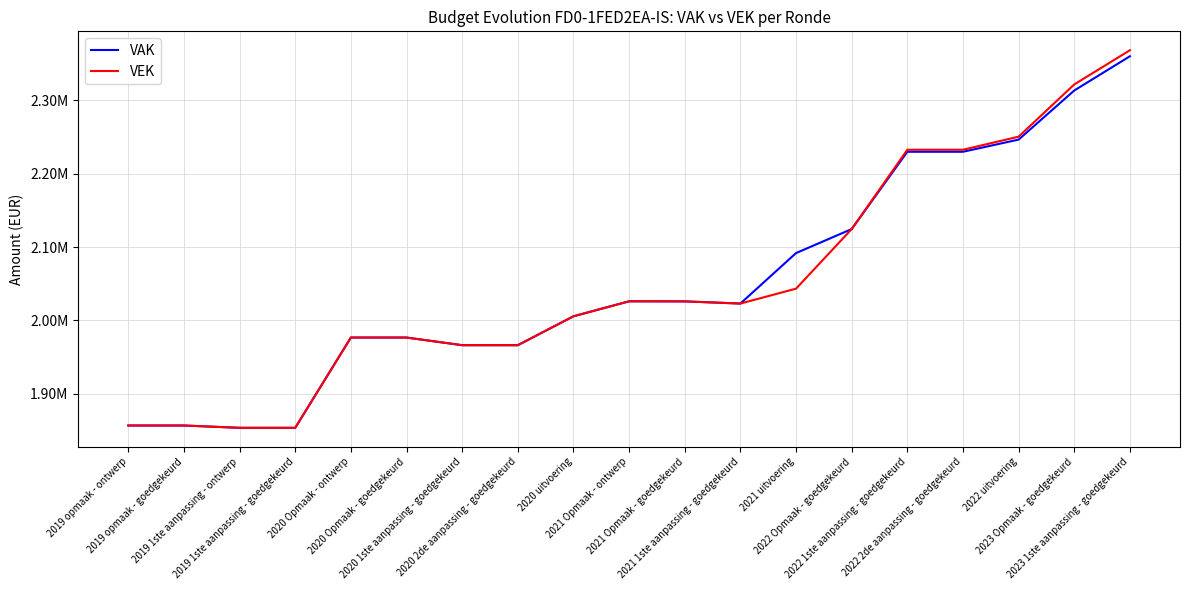

What is the label of the 8th point from the right?

2021 1ste aanpassing - goedgekeurd